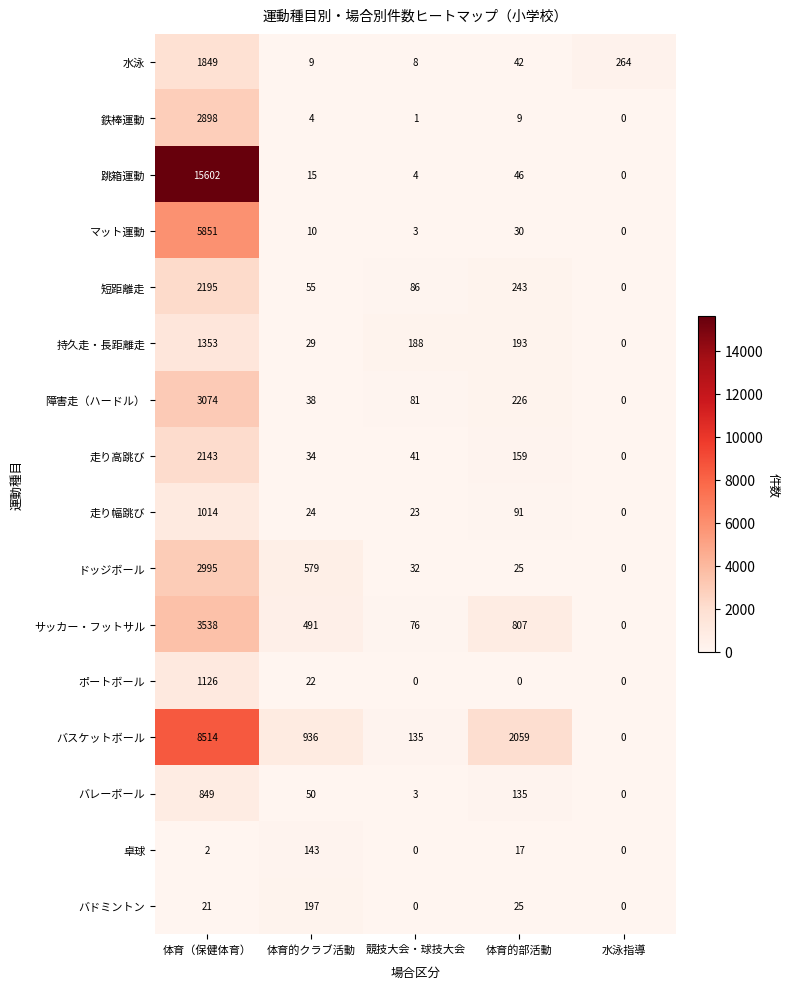

How many values in the ドッジボール series are below 32?

2